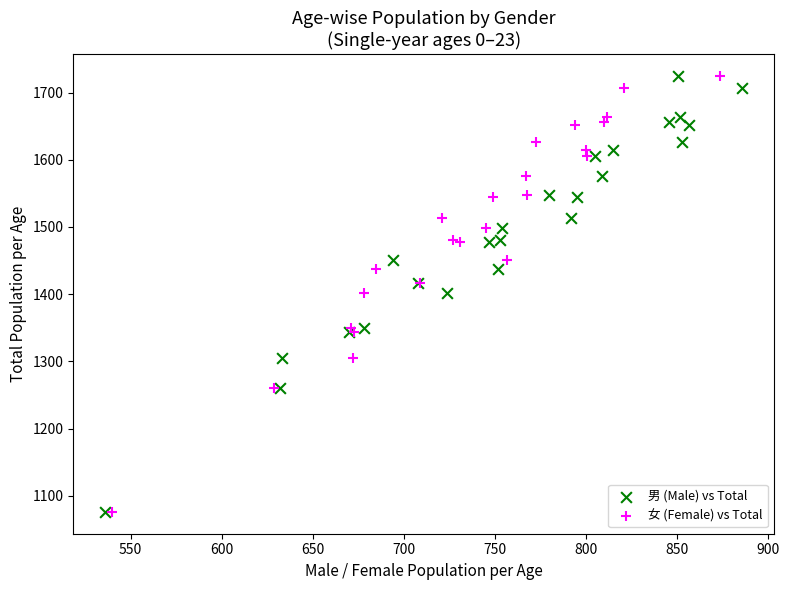

What are all the series names shown in the legend?

男 (Male) vs Total, 女 (Female) vs Total